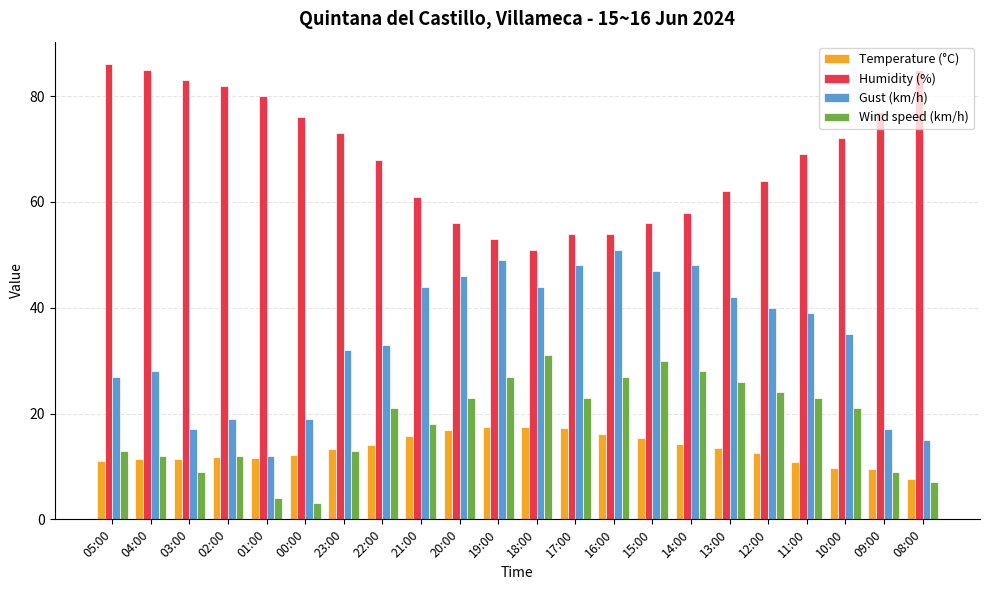

Count the number of categories in the chart.

22